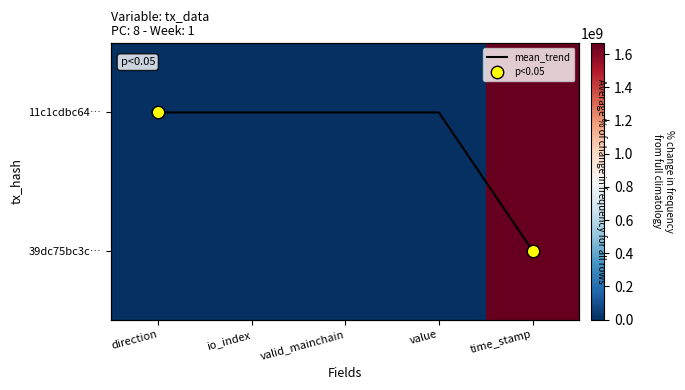

Rank the series at direction from lowest to highest value.

11c1cdbc6463094fd241a9571120d8c28bbf378, 39dc75bc3ccb441038c1a64468976b8334d925a